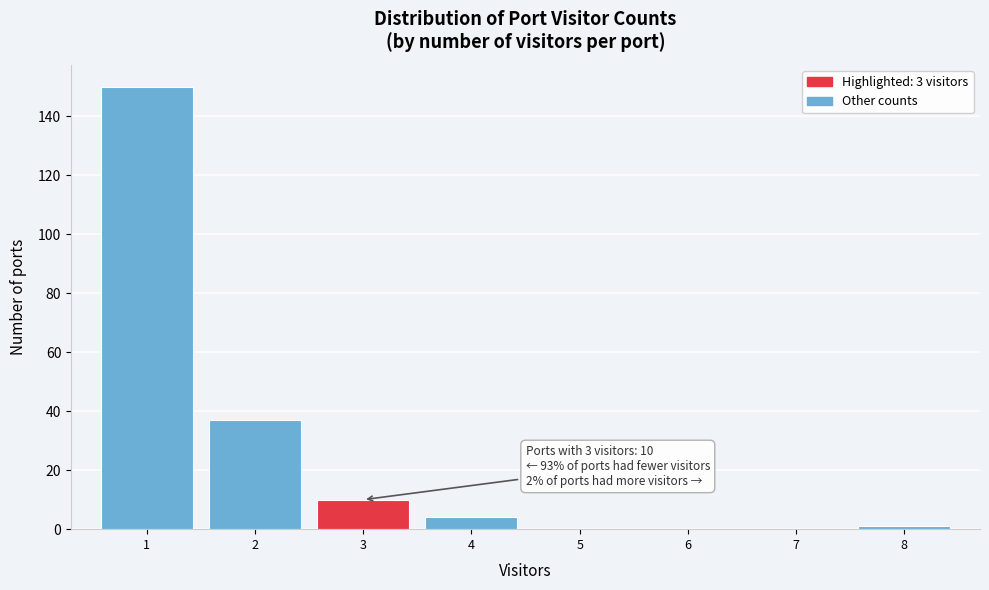

Which range on the x-axis has the tallest bar?

0.5 to 1.5